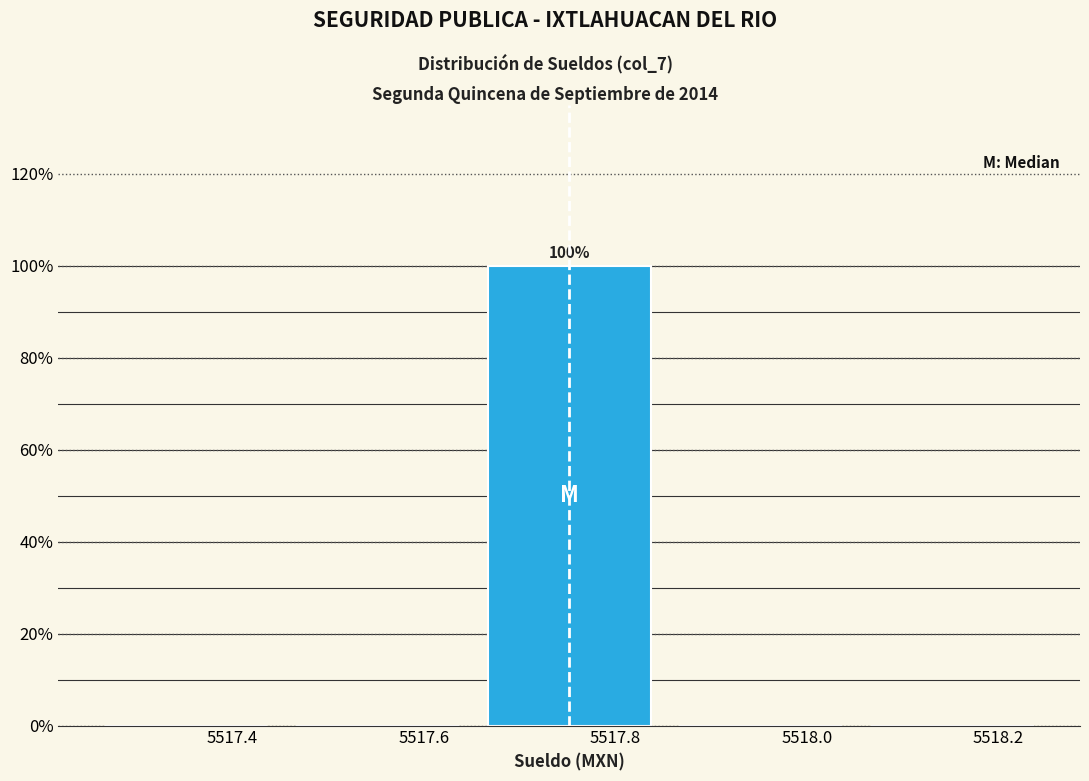

Which range on the x-axis has the tallest bar?

5517.66 to 5517.86